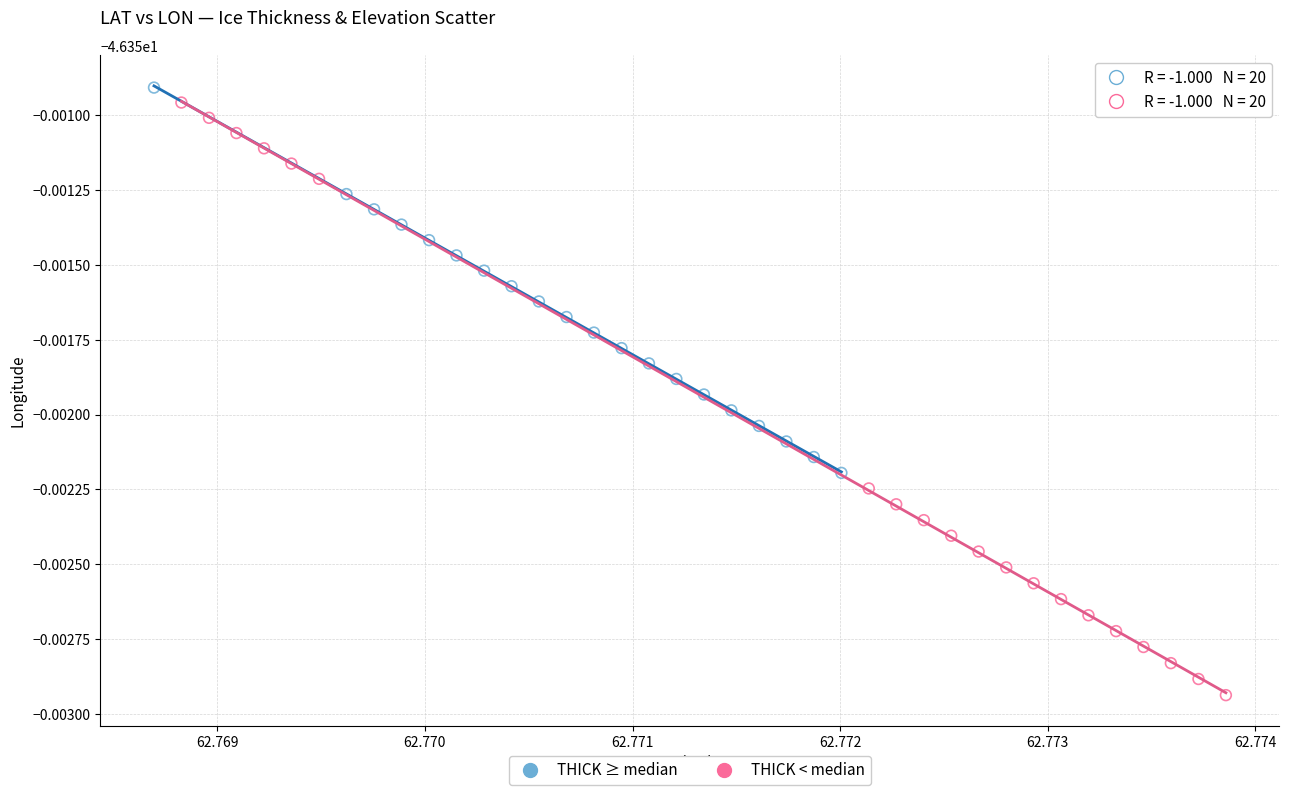

Which series has the widest spread of Y values?

THICK < median